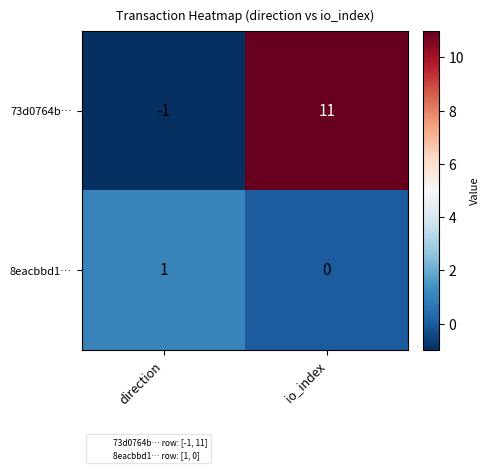

How many distinct data groups are displayed?

2